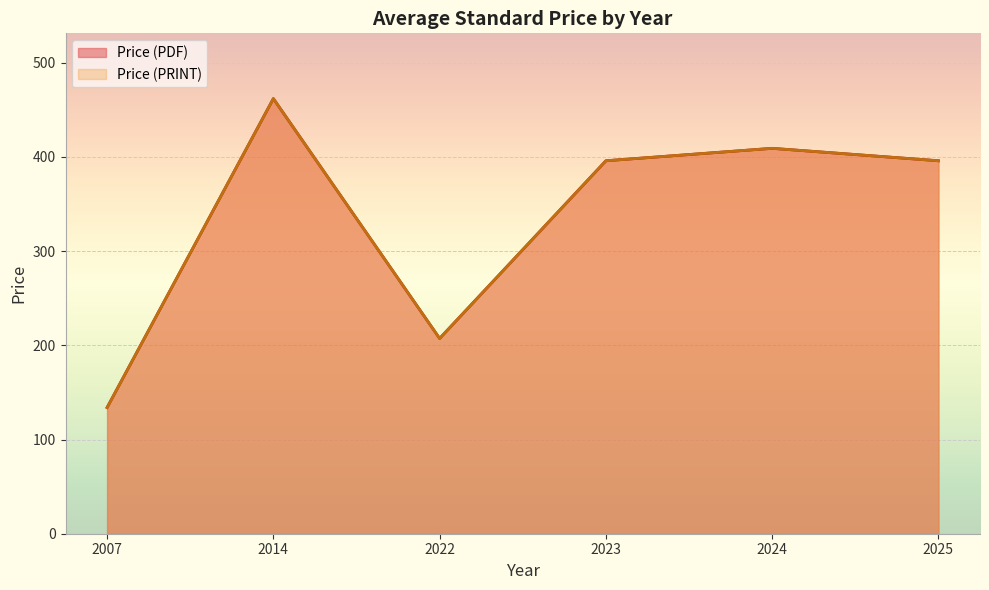

Does the chart display data point markers on the line(s)?

No